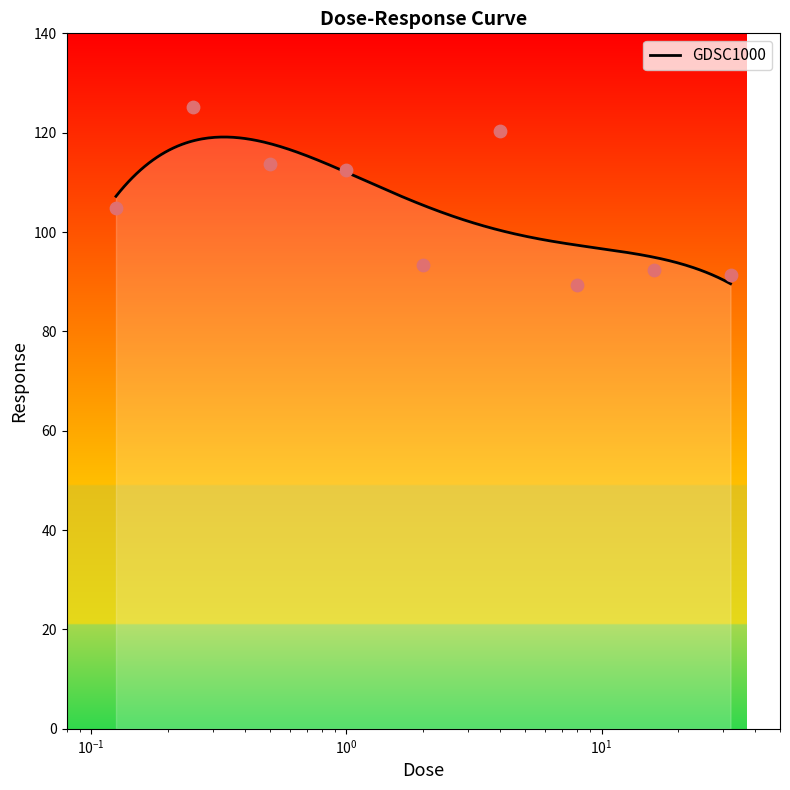

What is the change in value from 0.125 to 4.0?

+15.6